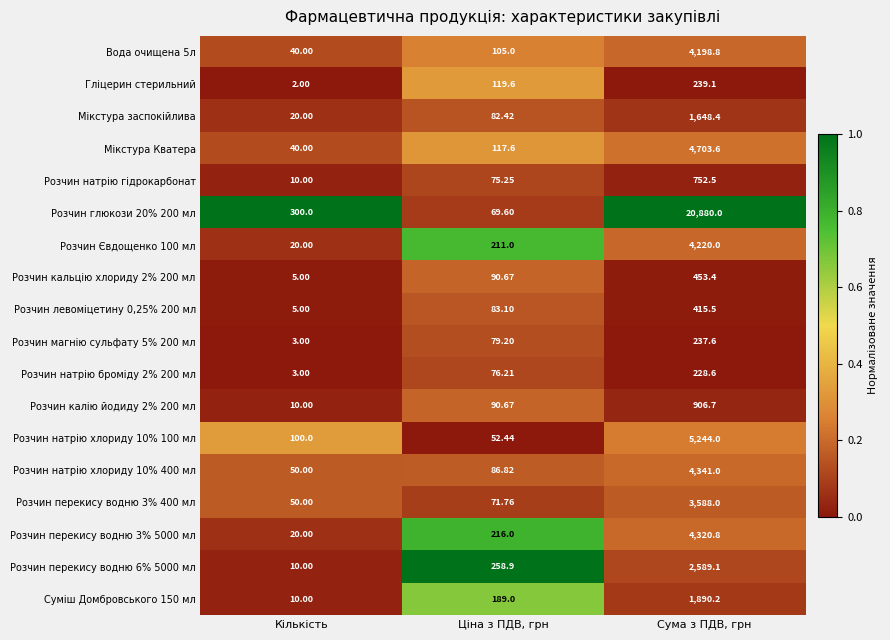

At which category does the chart reach its peak across all series?

Сума з ПДВ, грн